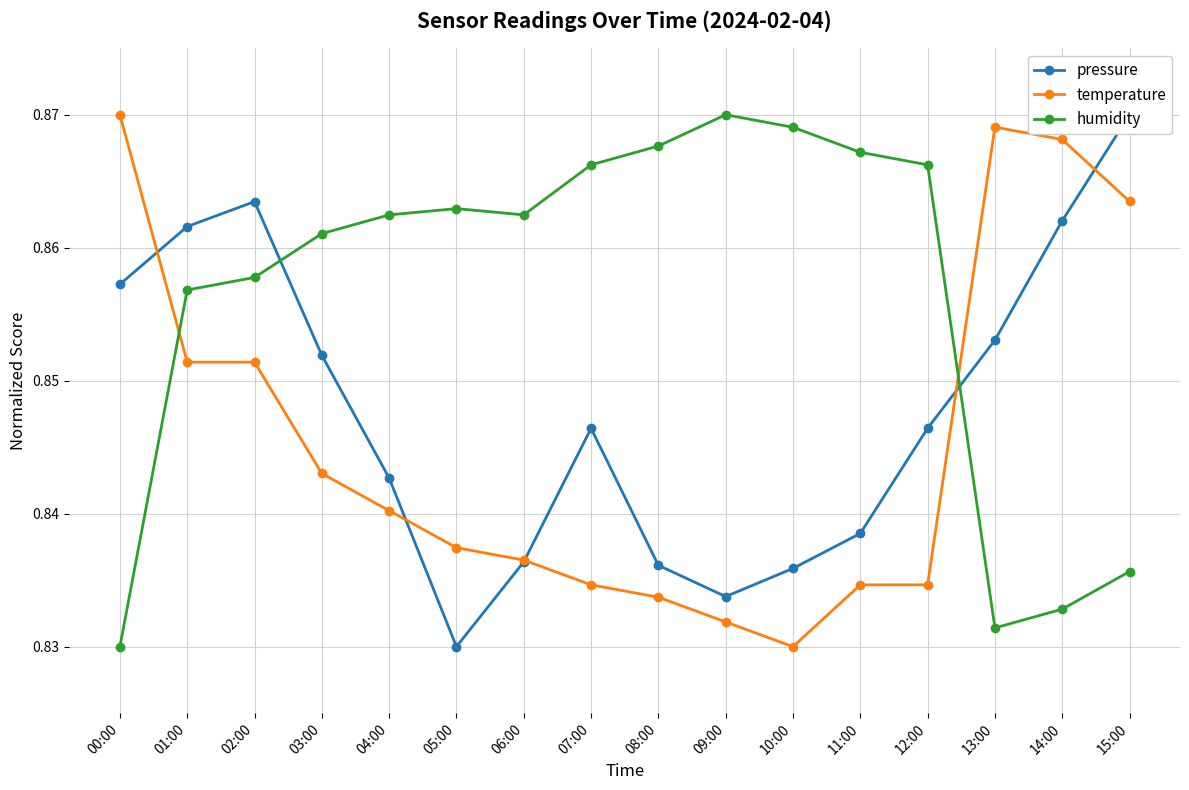

At which label does humidity reach its minimum?

00:00